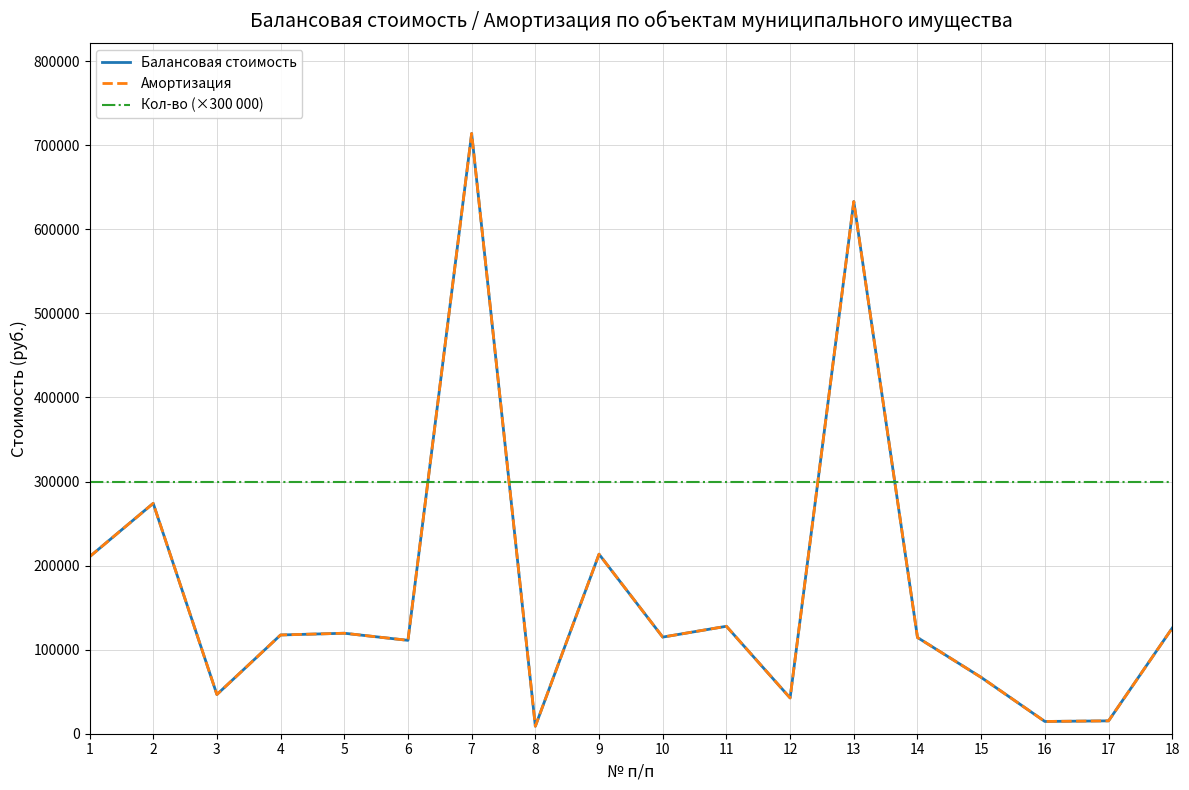

Does the chart have visible grid lines?

Yes